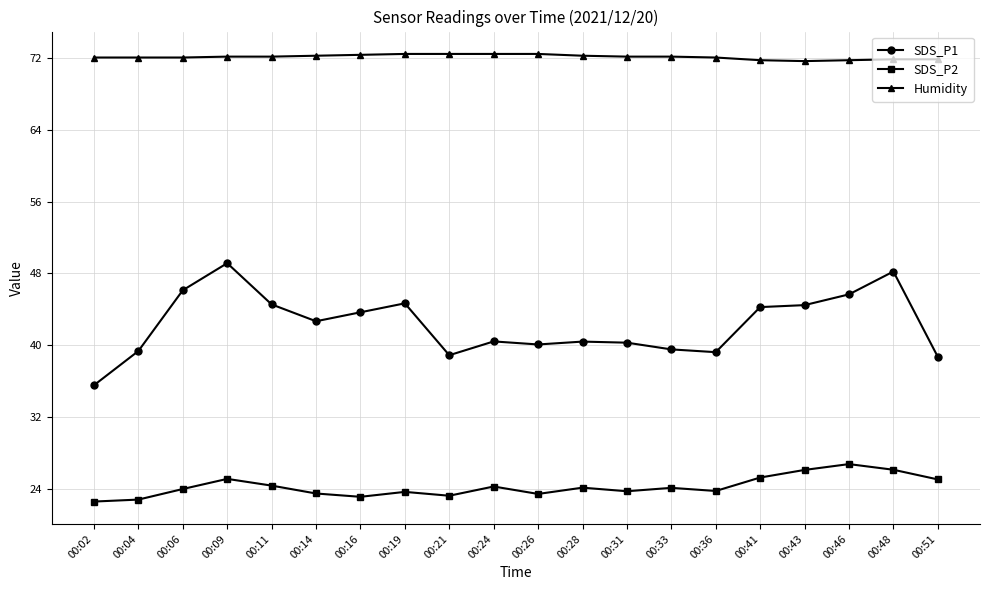

Which series has the largest range (max minus min)?

SDS_P1